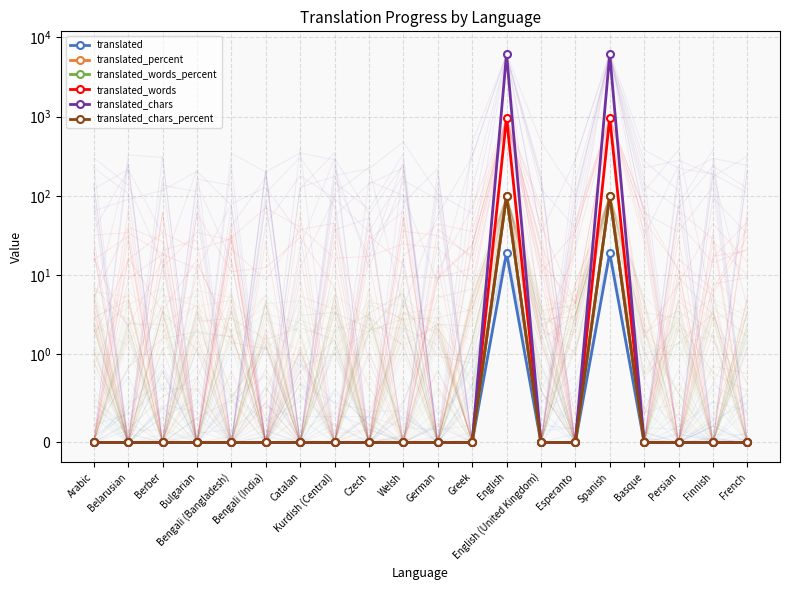

What is the average value of the translated_chars series?

614